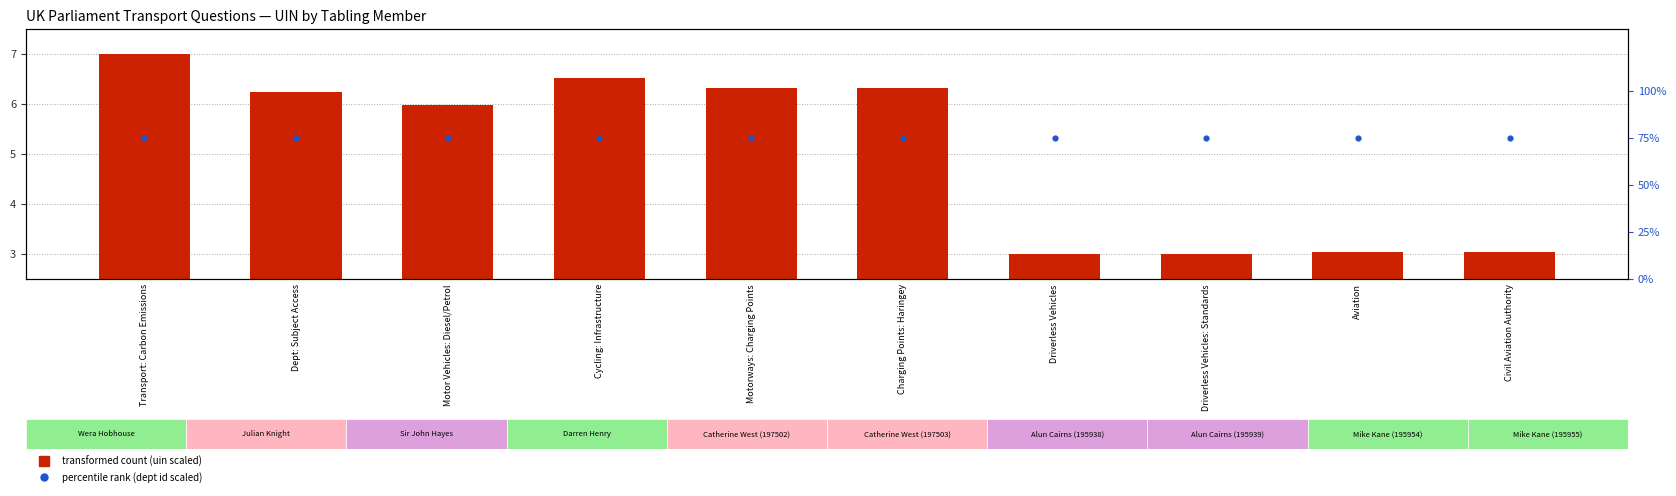

Which series contains the highest Y value?

percentile rank (dept id scaled)